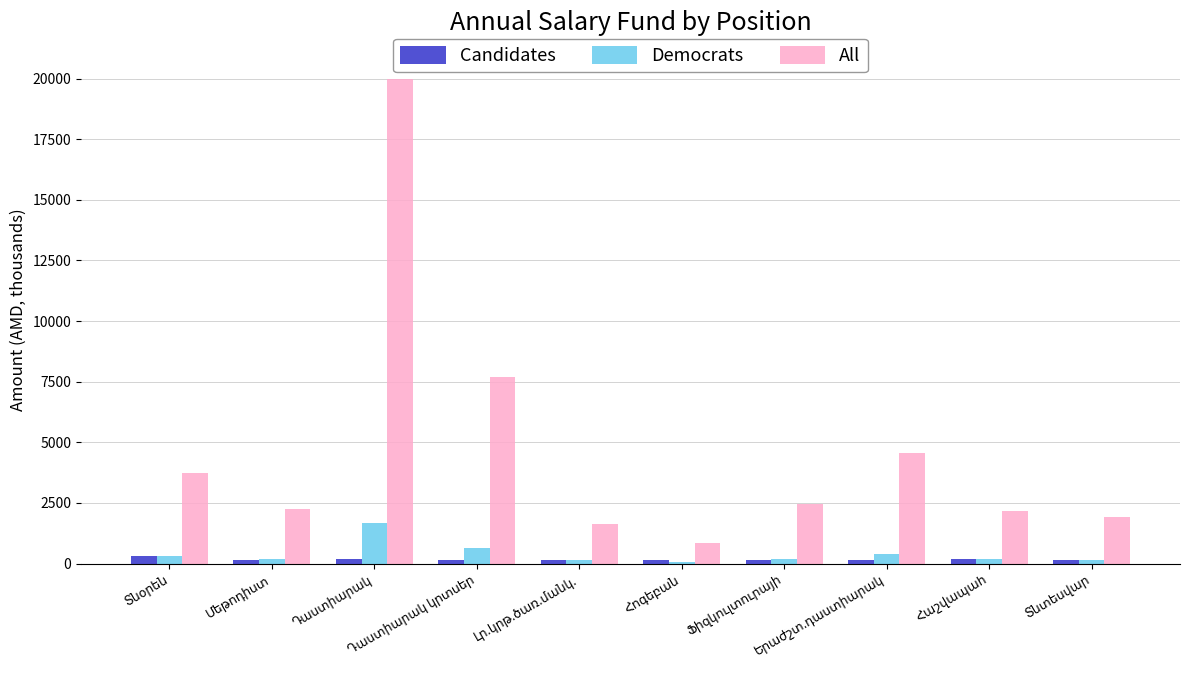

What is the highest value of the Candidates series?

310.0